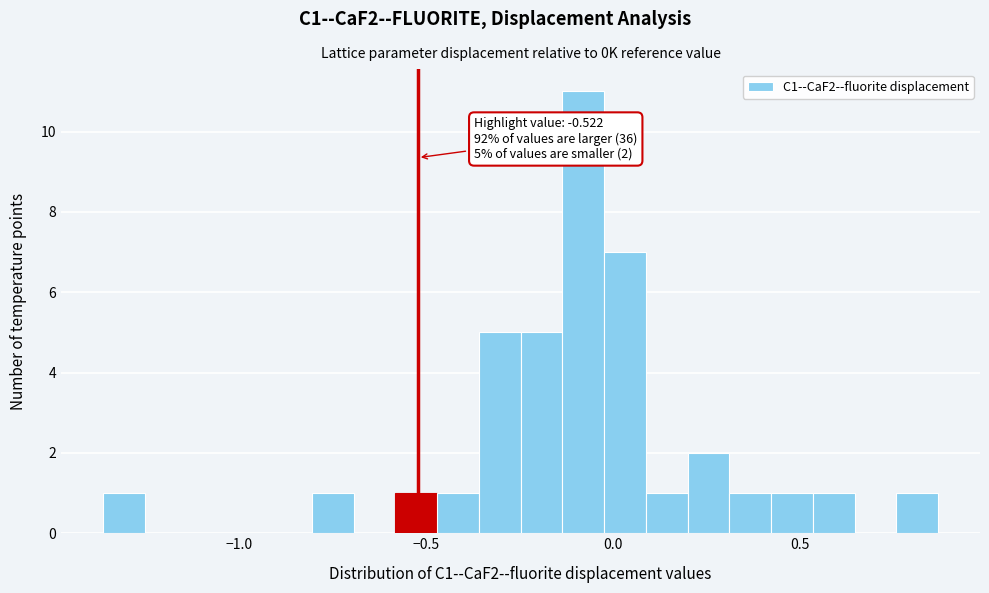

Around what value on the x-axis is the tallest bar? Give the approximate position of its centre, as read against the axis.

-0.10